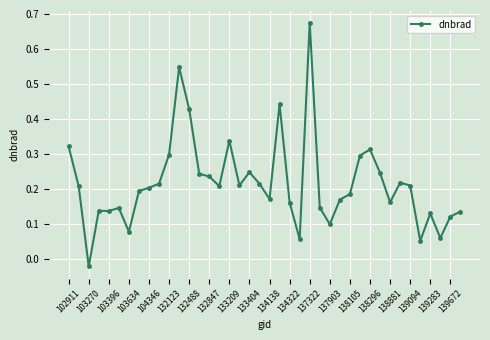

At which category does the chart reach its minimum across all series?

103270